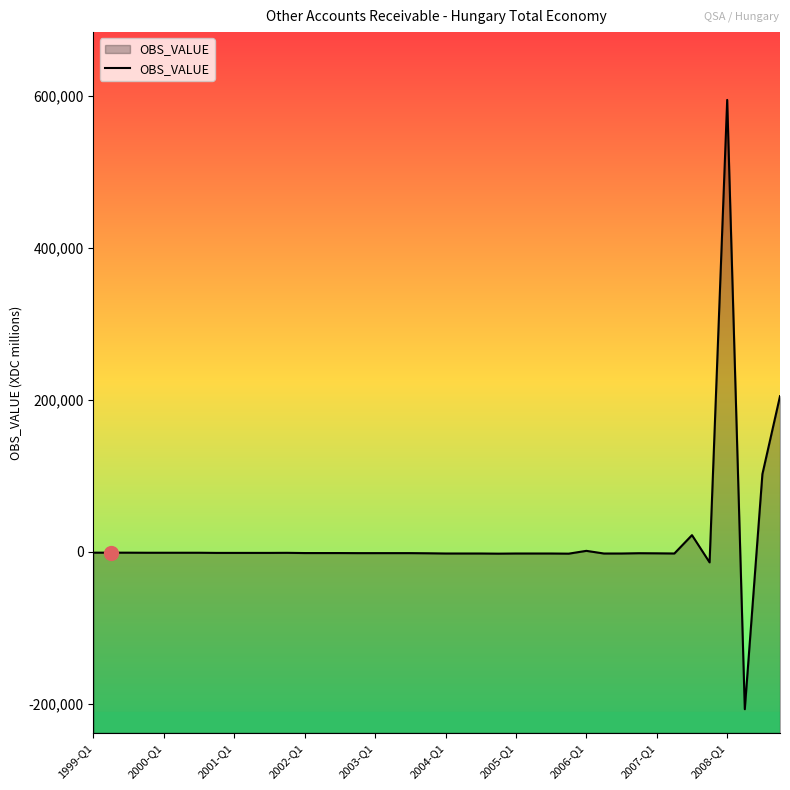

What is the difference between the maximum and minimum values?

802147